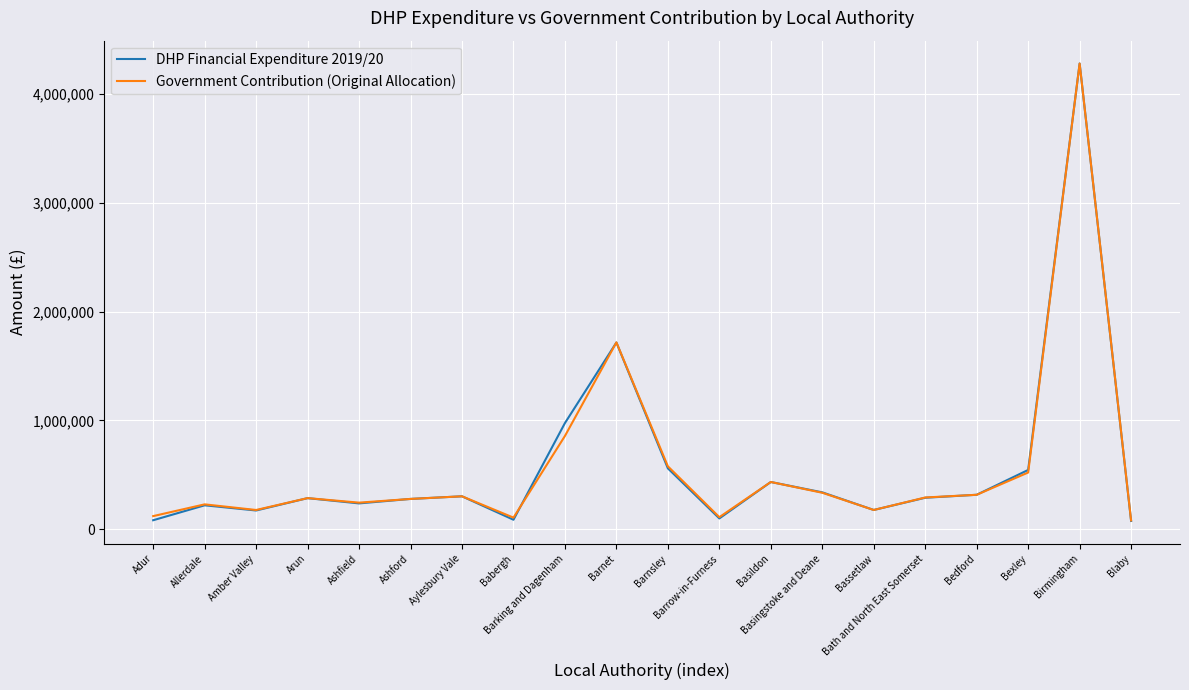

Which series has the widest spread of values?

DHP Financial Expenditure 2019/20